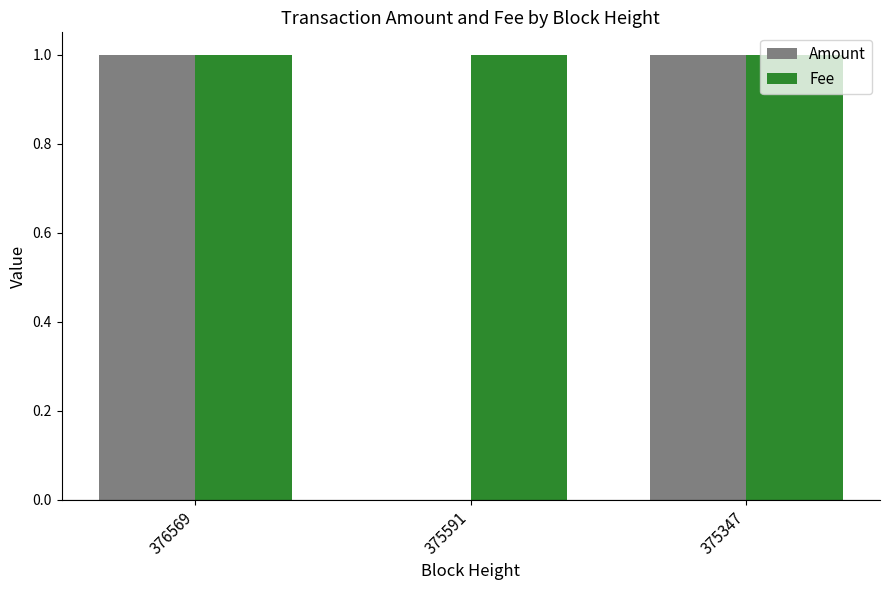

Between 376569 and 375591, which series saw the biggest shift?

Amount